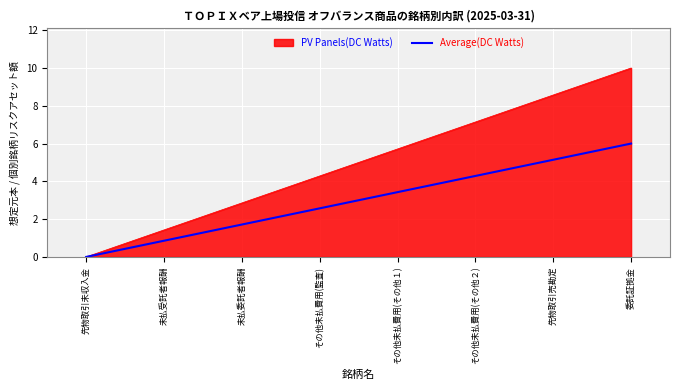

How many distinct data groups are displayed?

2